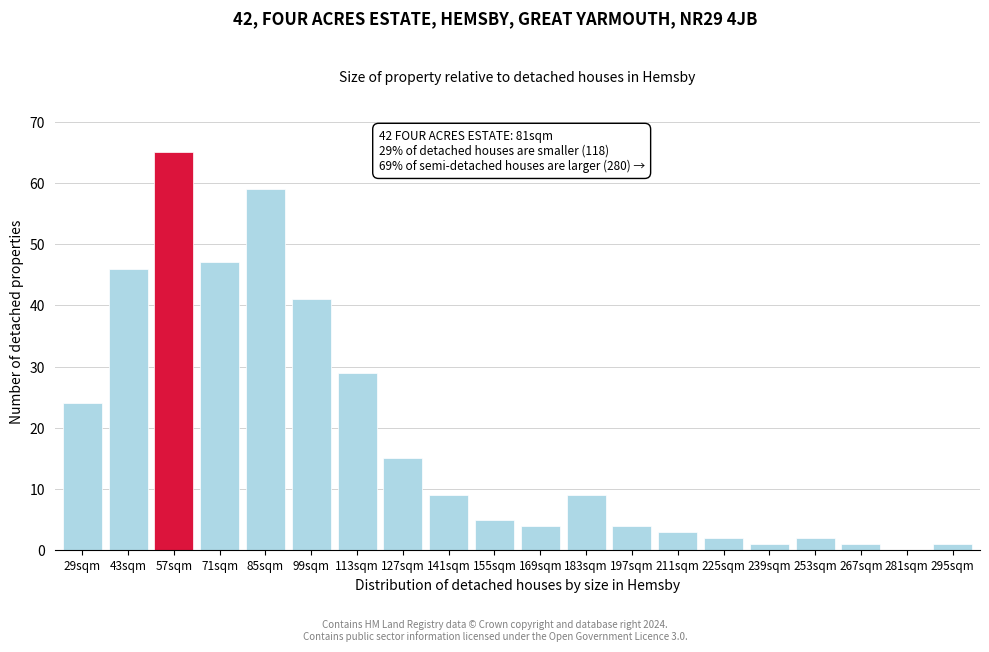

Reading left to right, list all the values displayed in this chart.

29sqm=24	43sqm=46	57sqm=65	71sqm=47	85sqm=59	99sqm=41	113sqm=29	127sqm=15	141sqm=9	155sqm=5	169sqm=4	183sqm=9	197sqm=4	211sqm=3	225sqm=2	239sqm=1	253sqm=2	267sqm=1	281sqm=0	295sqm=1